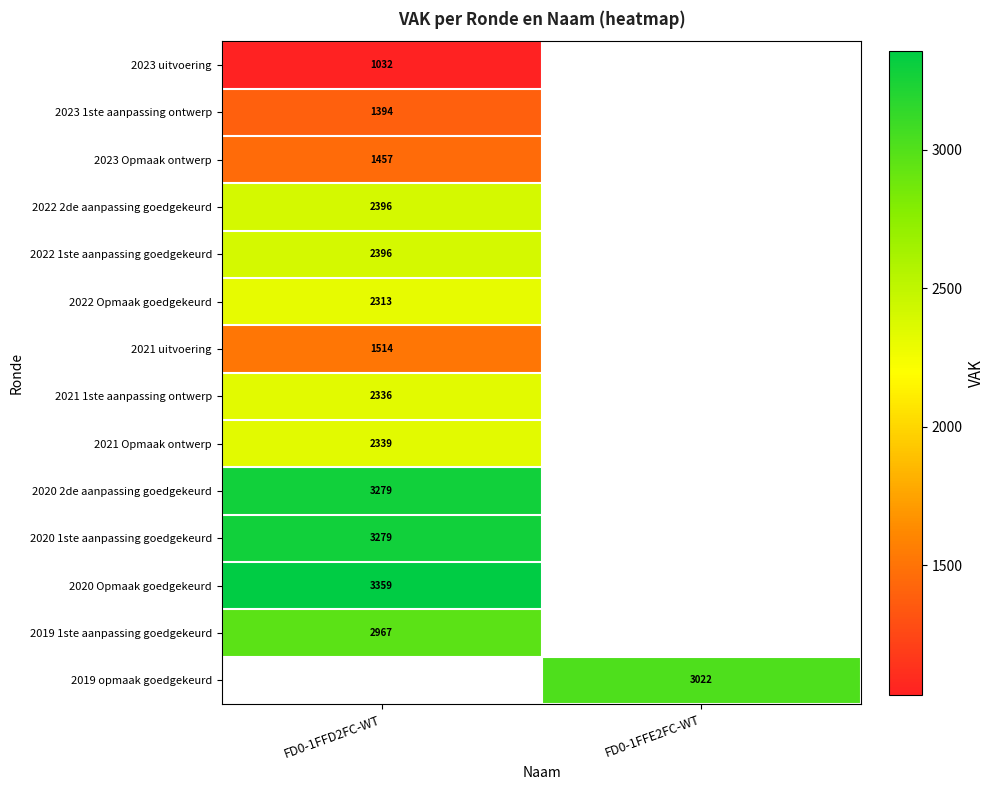

The value of 2020 1ste aanpassing goedgekeurd at FD0-1FFD2FC-WT is 2157. True or false?

False